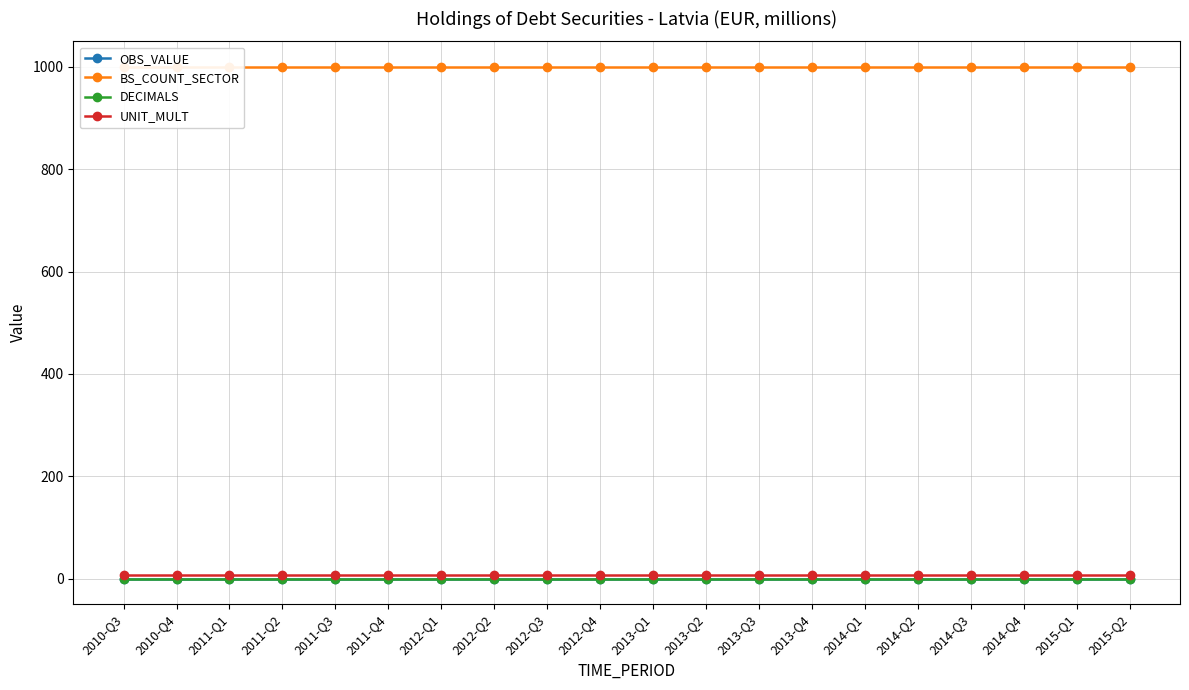

Which category has the lowest value in the BS_COUNT_SECTOR series?

2010-Q3